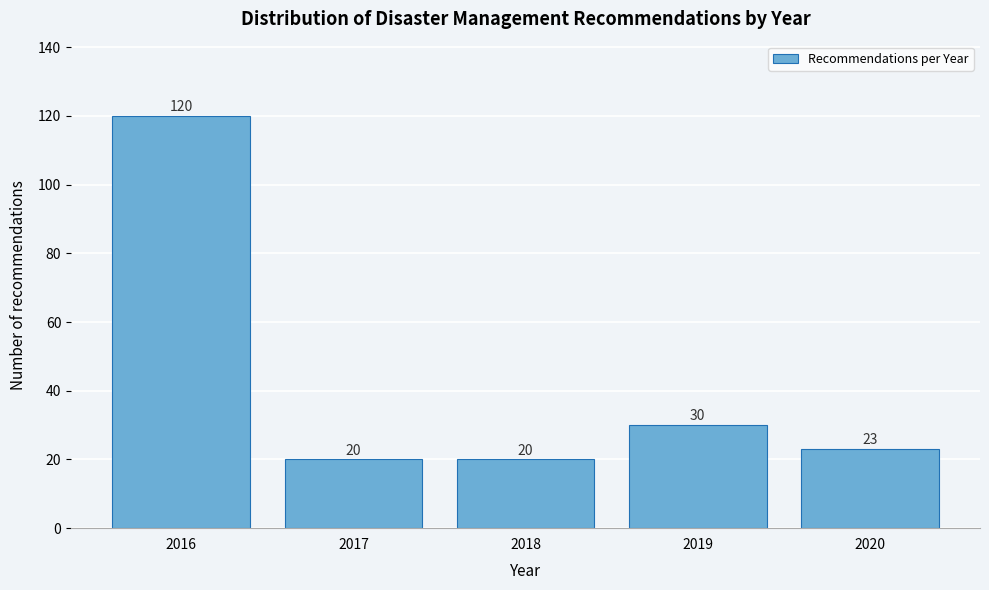

Reading left to right, list all the values displayed in this chart.

2016=120	2017=20	2018=20	2019=30	2020=23